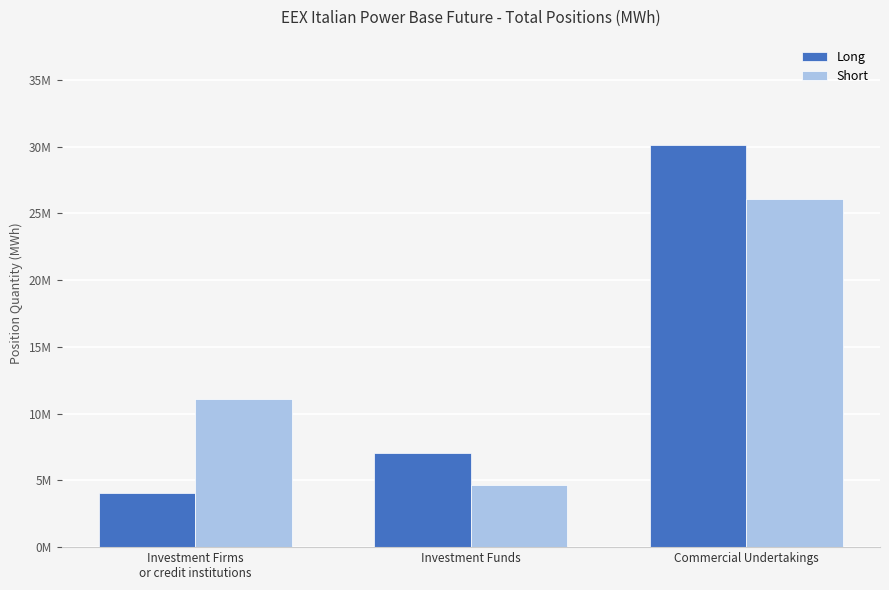

Which series has the widest spread of values?

Long